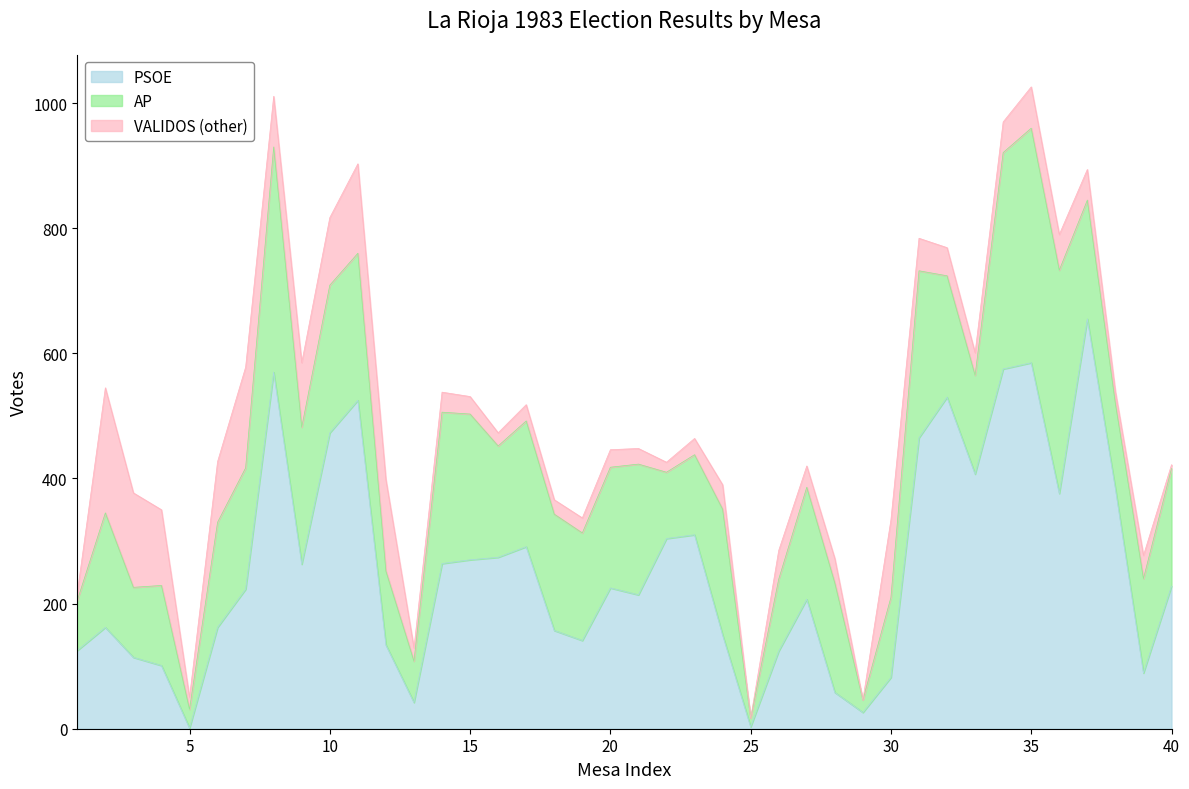

What is the maximum value for PSOE?

655